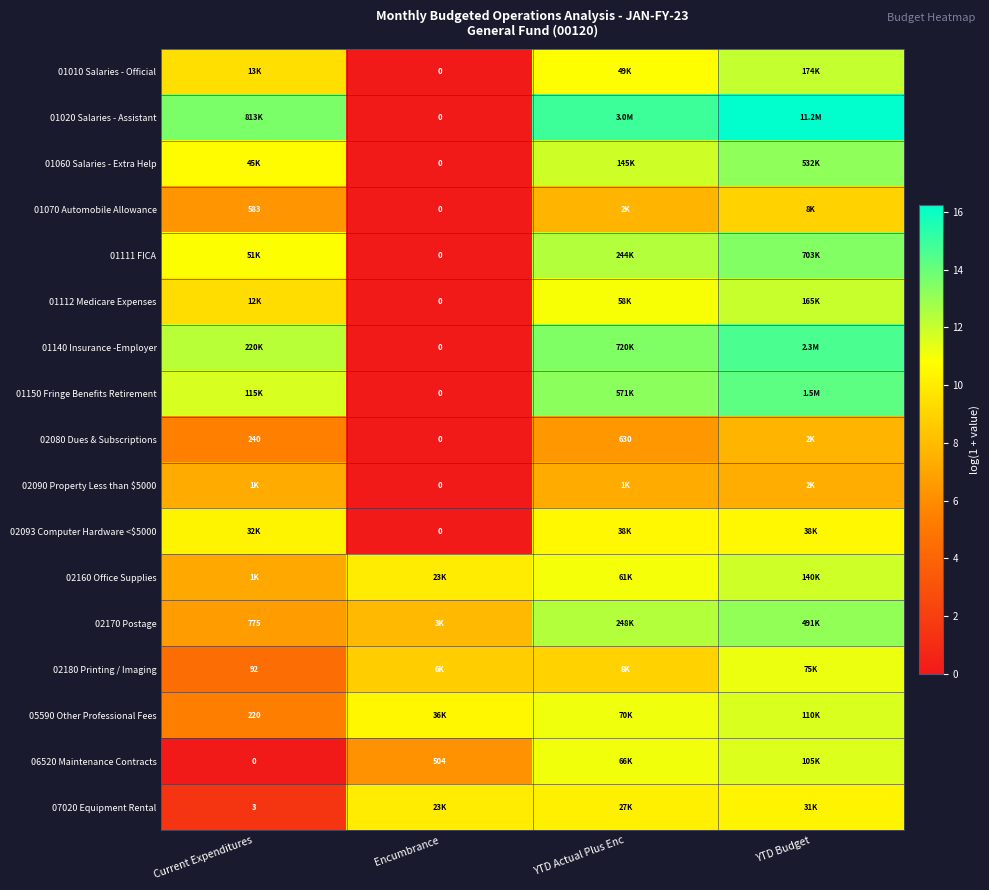

What value does the 01112 Medicare Expenses series have at Current Expenditures?

9.4